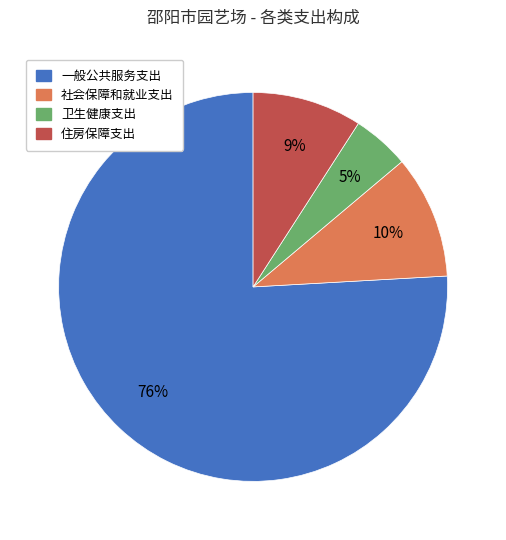

Count the number of slices in the pie.

4